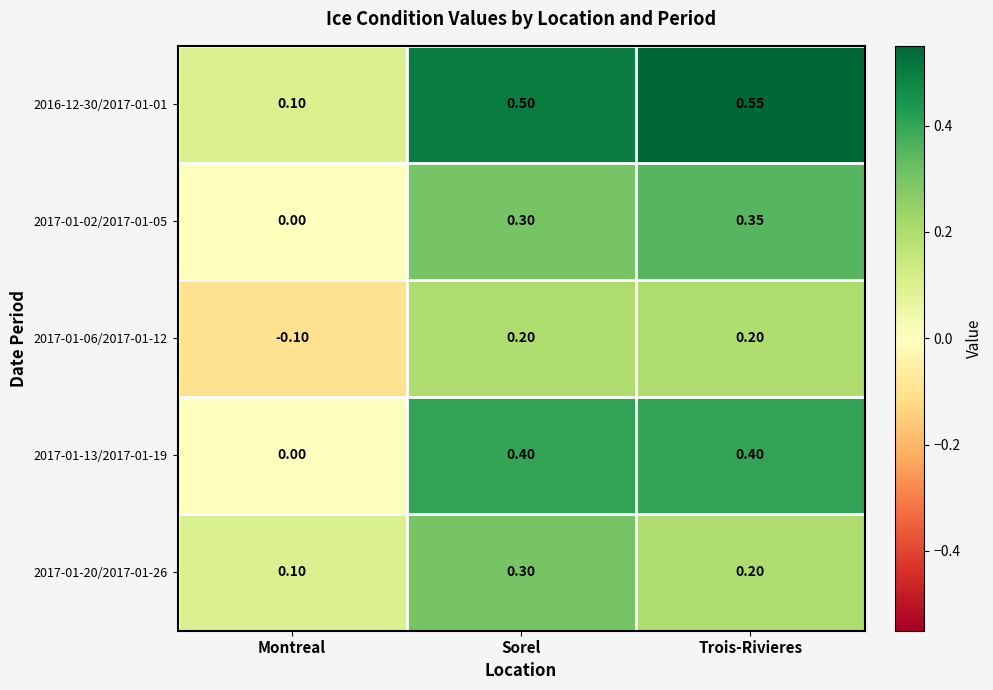

Is the value of 2017-01-13/2017-01-19 at Sorel greater than the value of 2016-12-30/2017-01-01 at Trois-Rivieres?

No